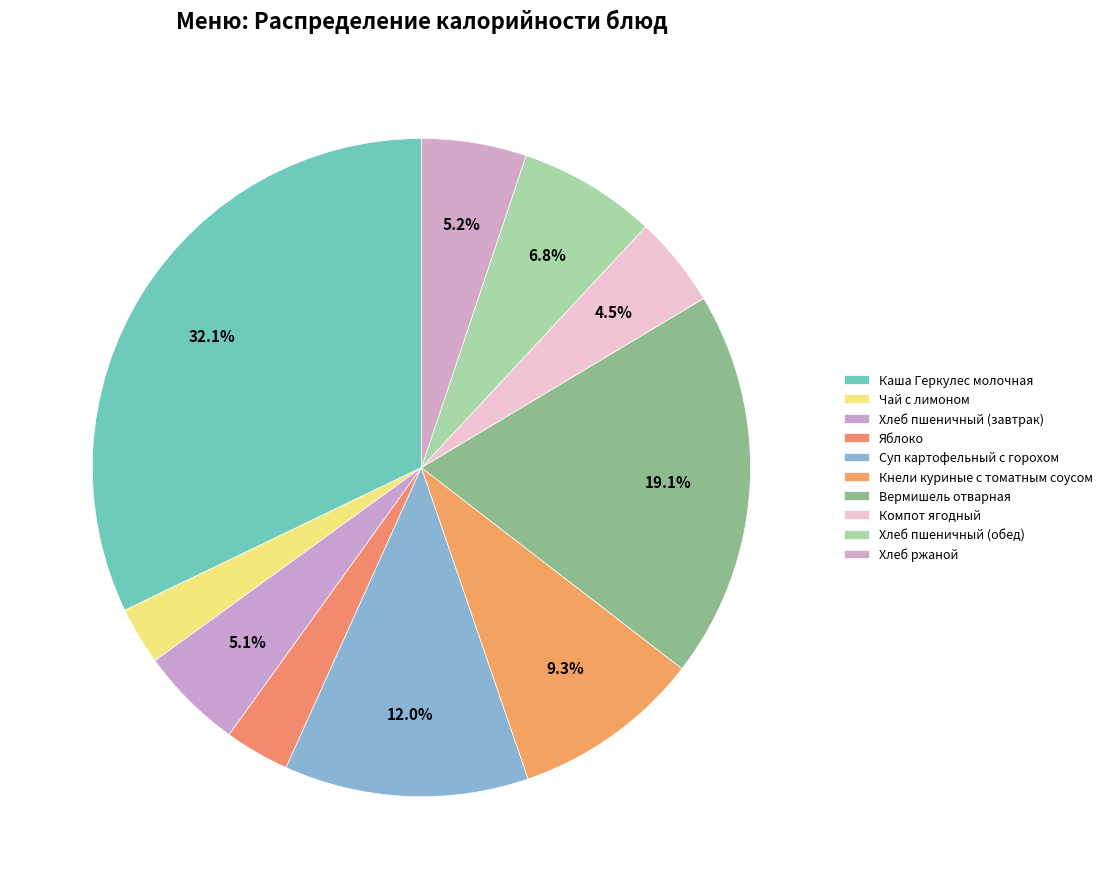

How many slices are in this pie chart?

10